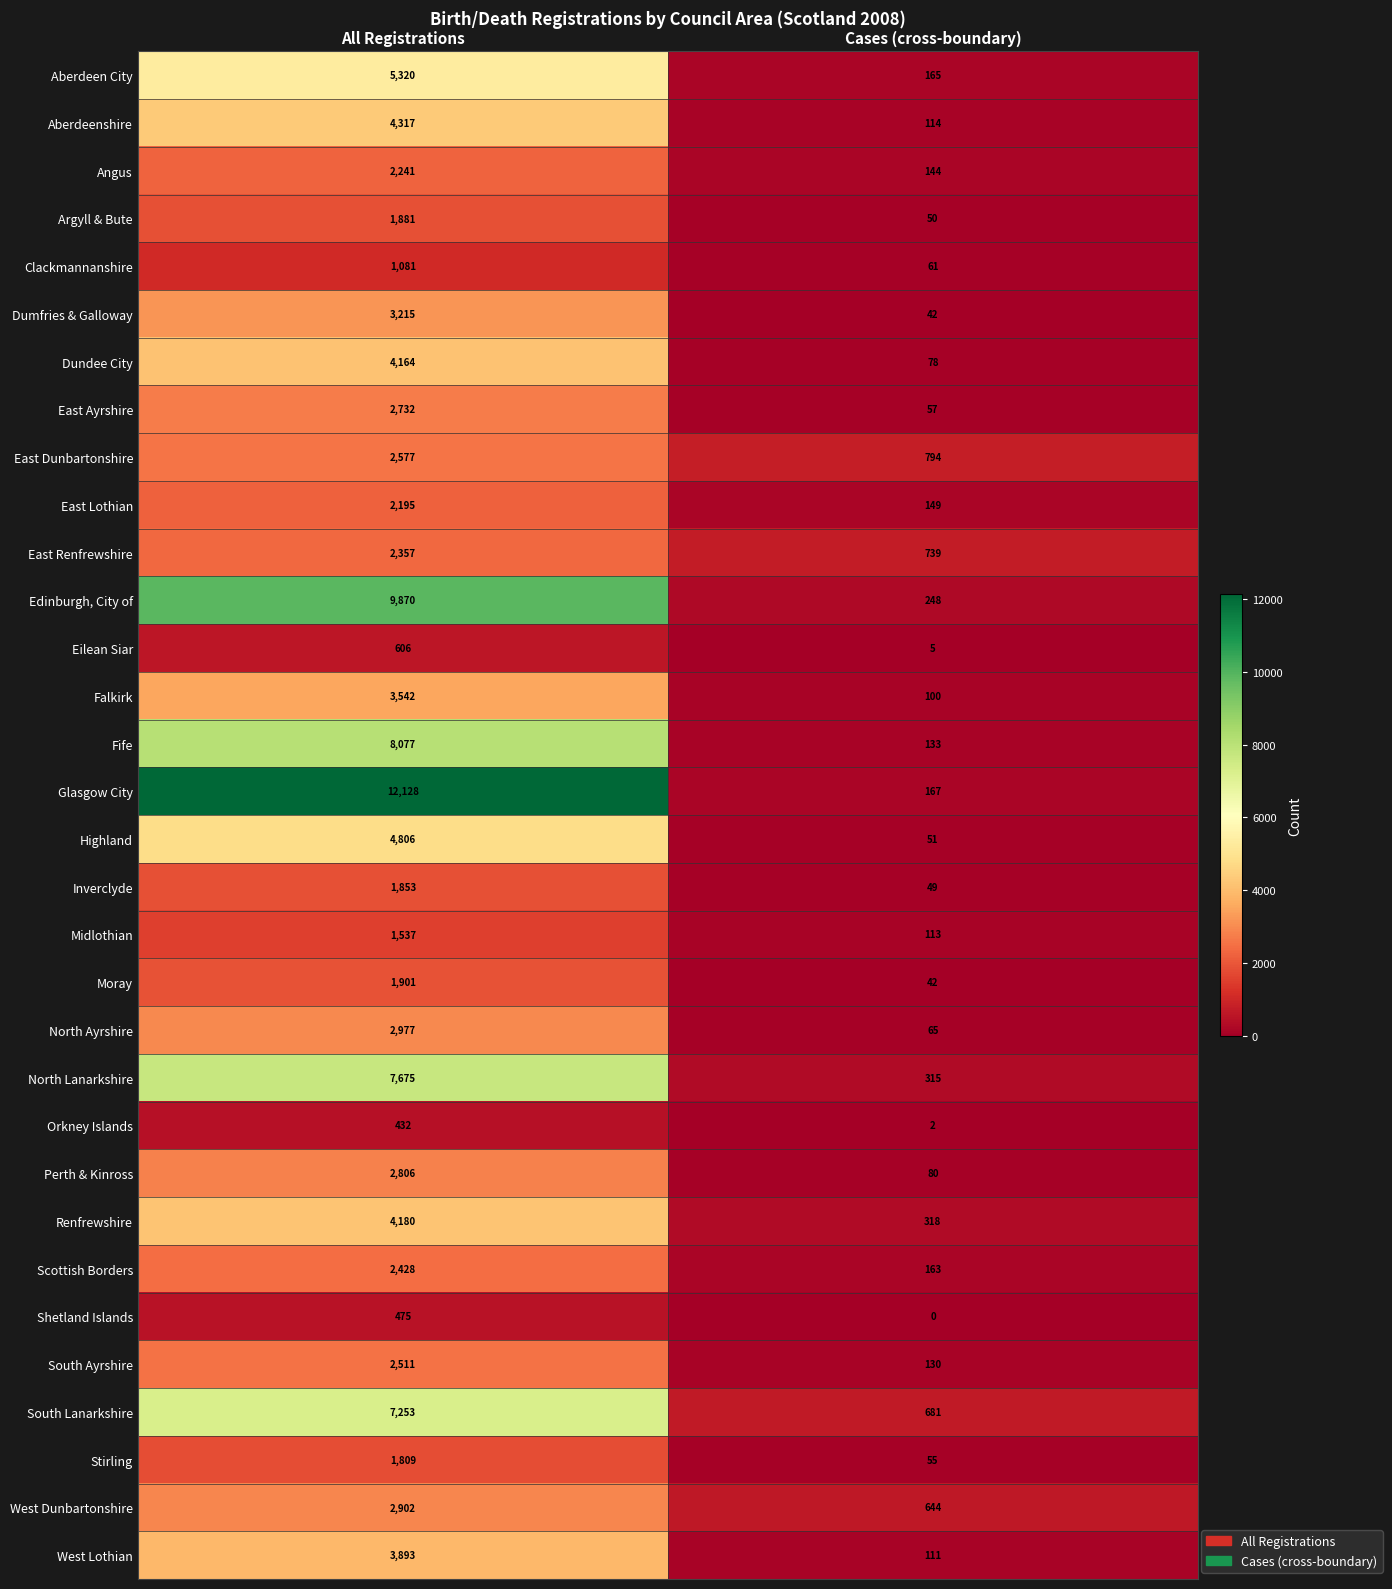

Rank the series by their maximum value, from highest to lowest.

Glasgow City, Edinburgh, City of, Fife, North Lanarkshire, South Lanarkshire, Aberdeen City, Highland, Aberdeenshire, Renfrewshire, Dundee City, West Lothian, Falkirk, Dumfries & Galloway, North Ayrshire, West Dunbartonshire, Perth & Kinross, East Ayrshire, East Dunbartonshire, South Ayrshire, Scottish Borders, East Renfrewshire, Angus, East Lothian, Moray, Argyll & Bute, Inverclyde, Stirling, Midlothian, Clackmannanshire, Eilean Siar, Shetland Islands, Orkney Islands